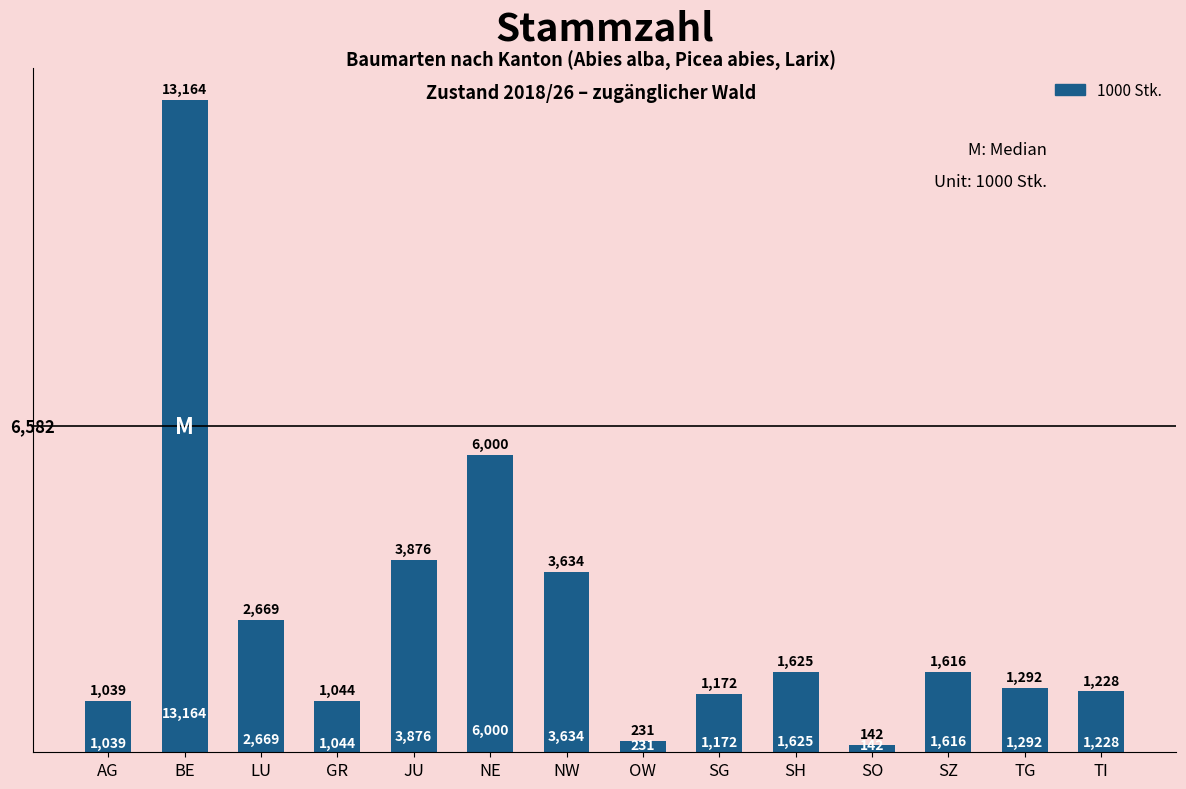

Count the number of categories in the chart.

14